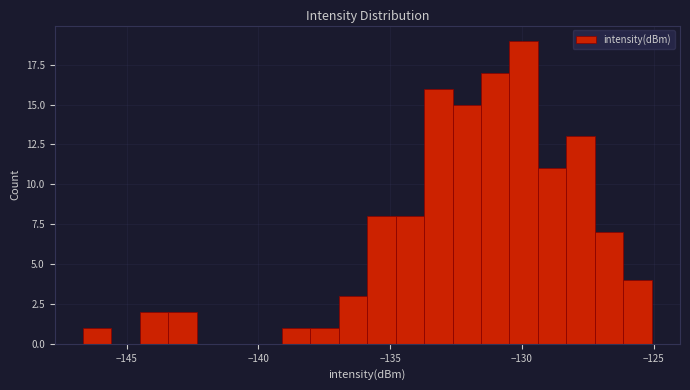

Around what value on the x-axis is the tallest bar? Give the approximate position of its centre, as read against the axis.

-130.0